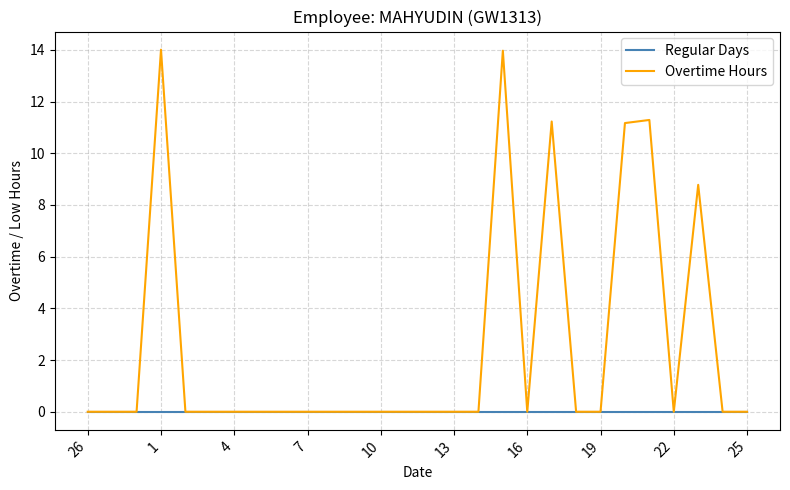

Which series has the largest total across all categories?

Overtime Hours